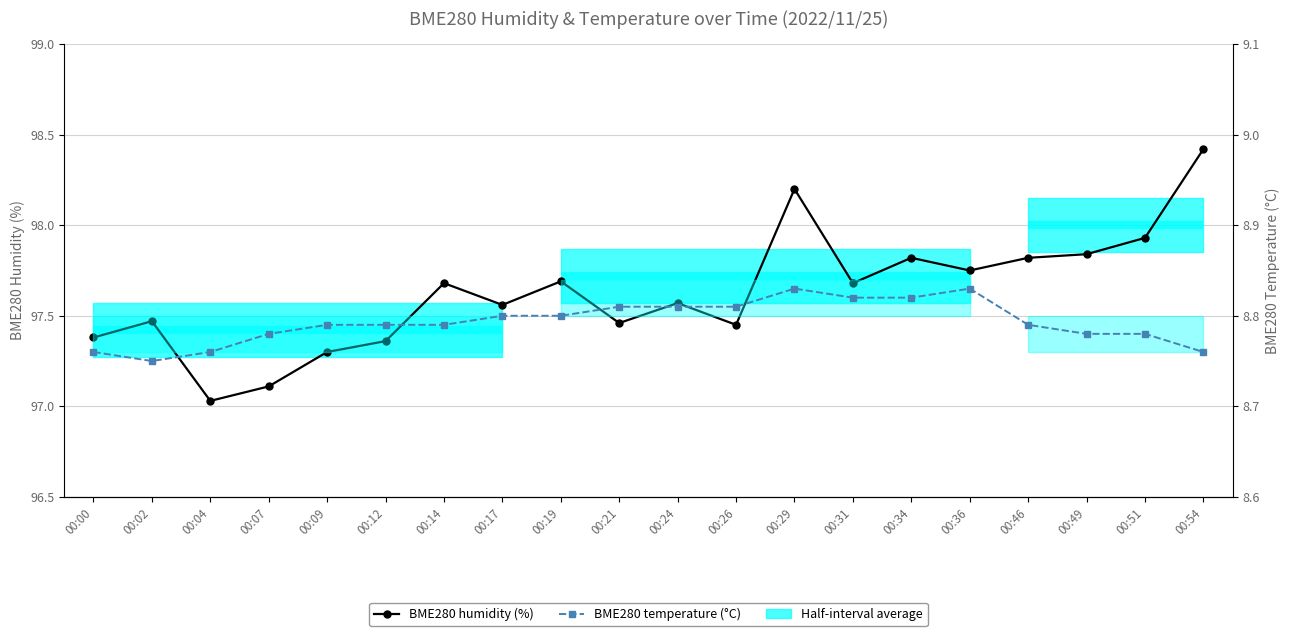

At which label is BME280 temperature (°C) closest to 8?

00:02